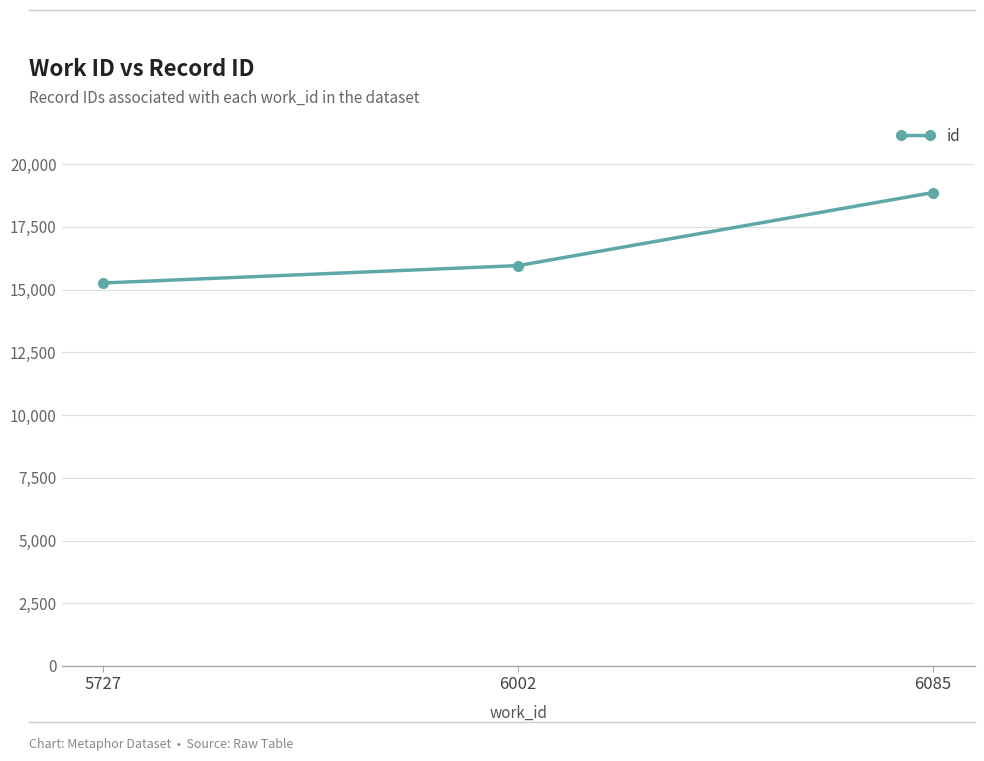

Reading right to left, extract all data points from this chart.

18870	15958	15265